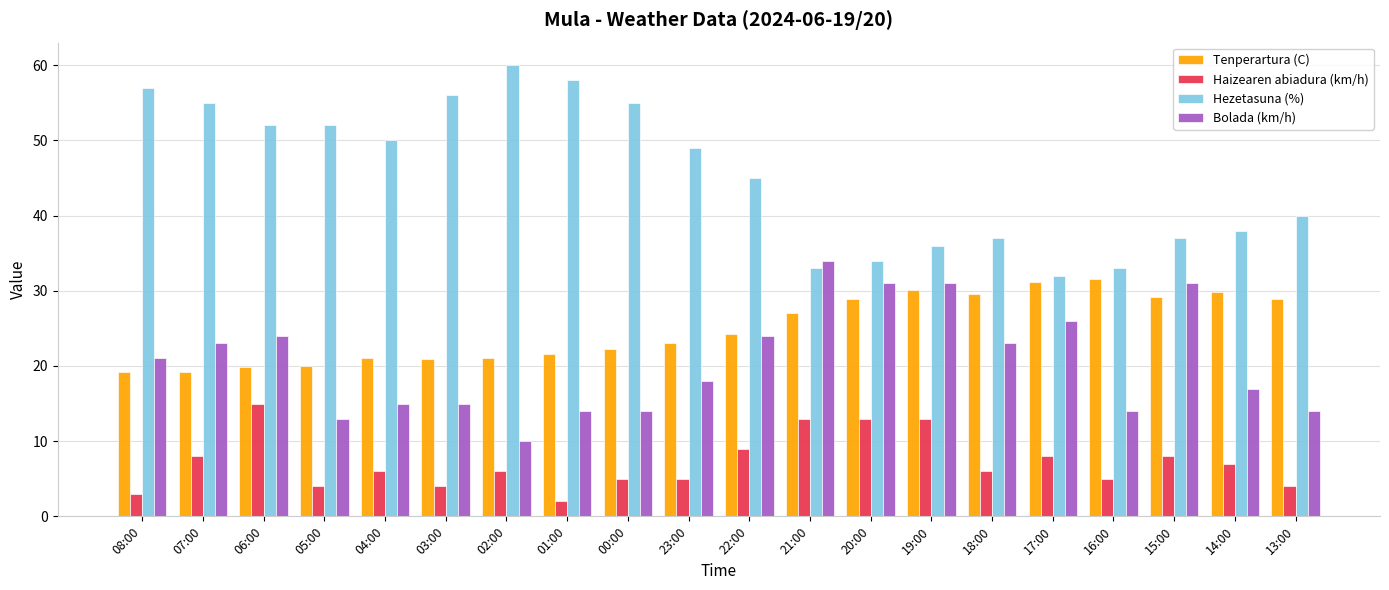

How many groups of bars are there?

20